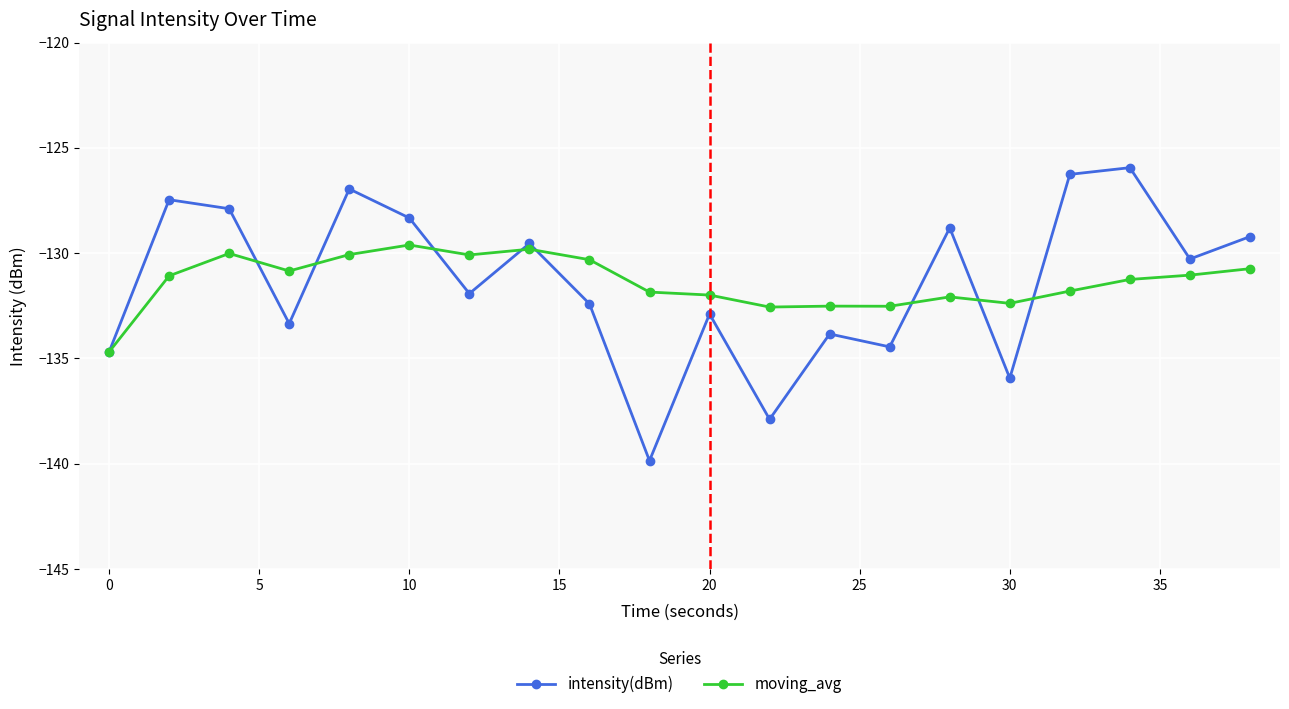

What is the value of the moving_avg point at the 3rd from the left?

-130.0